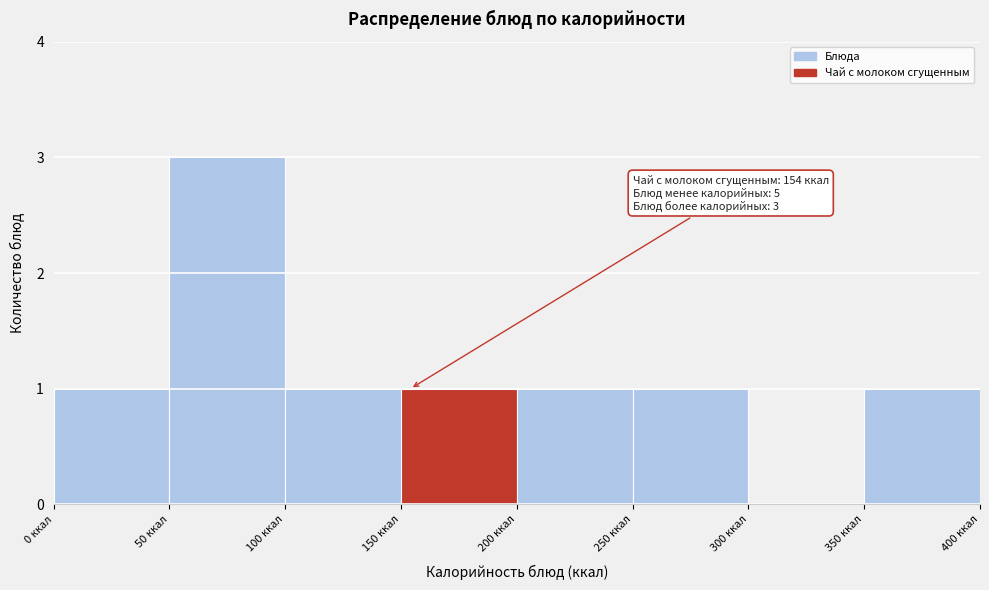

Over which range of the x-axis is the bar tallest?

50 to 100